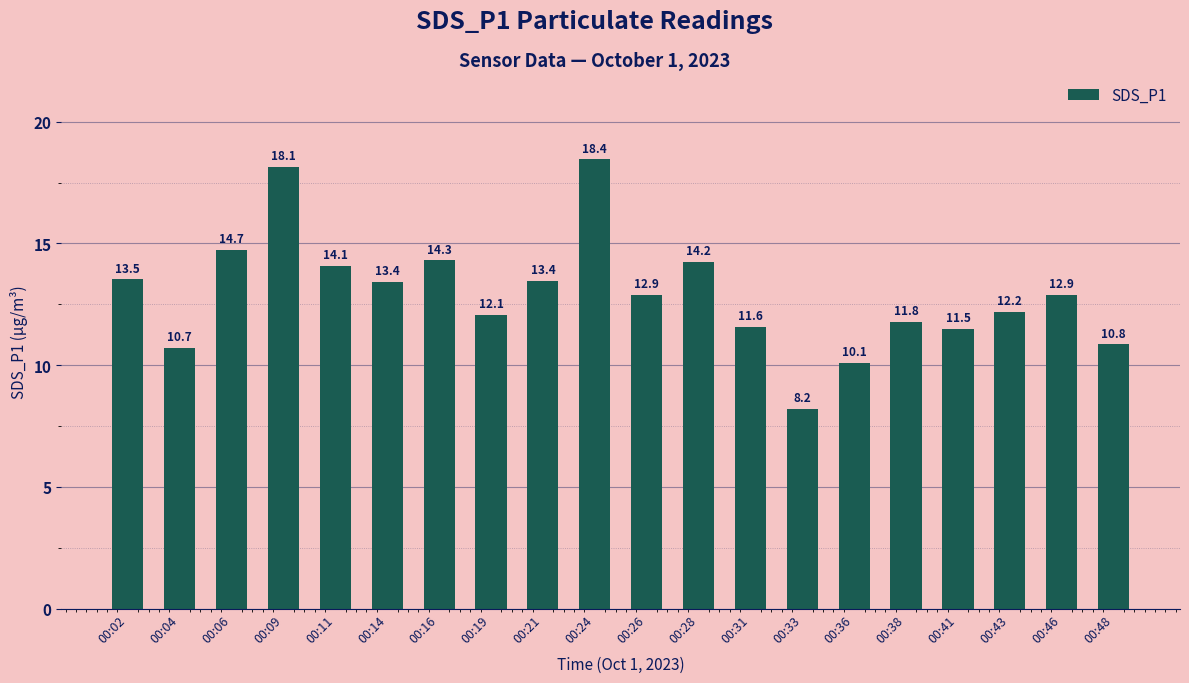

Is it true that the value at 00:46 is 12.9?

True